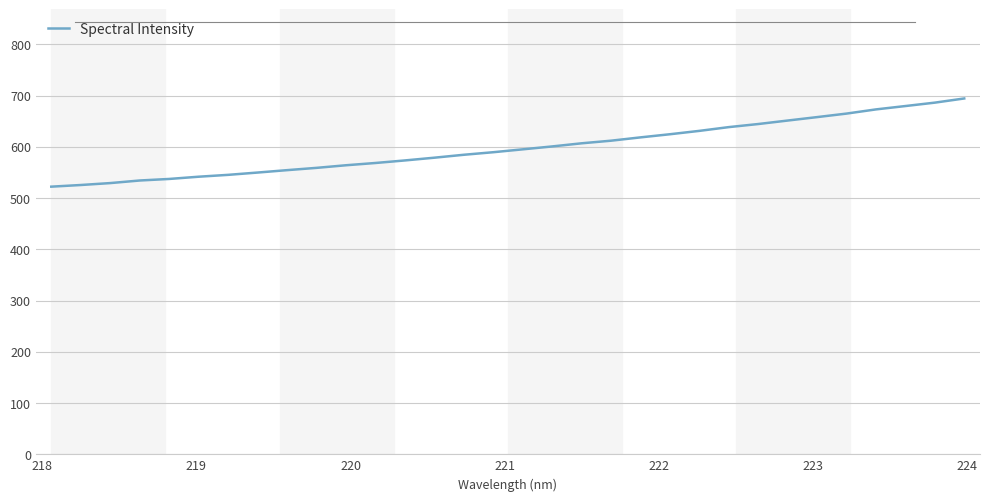

What is the minimum value shown in the chart?

522.5